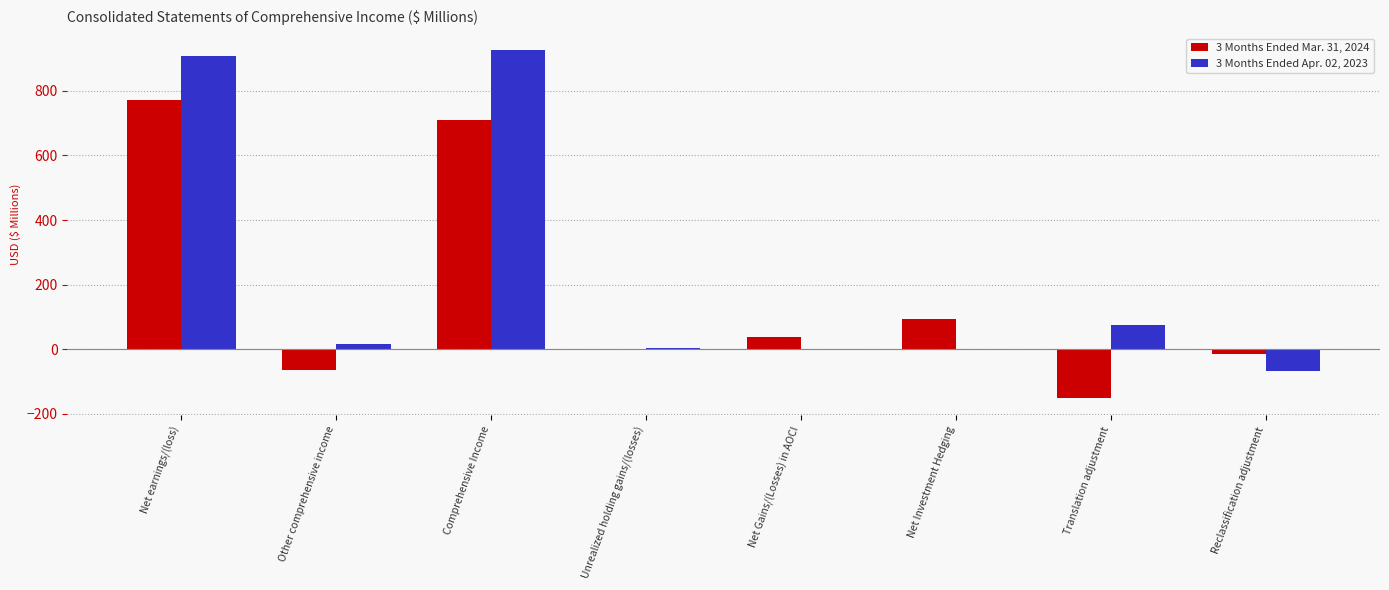

What is the sum of the 3 Months Ended Mar. 31, 2024 values at Net Gains/(Losses) in AOCI and Other comprehensive income?

-27.3